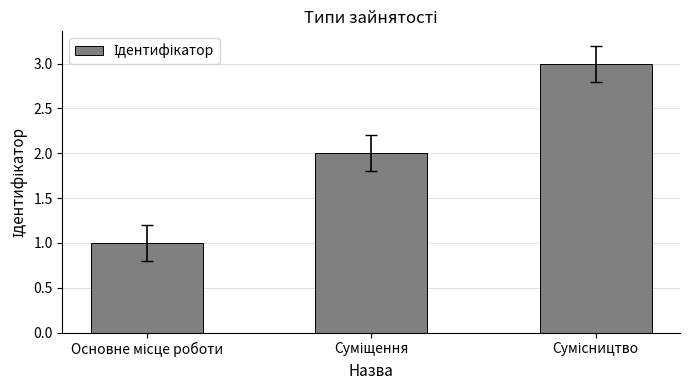

What is the sum of all values?

6